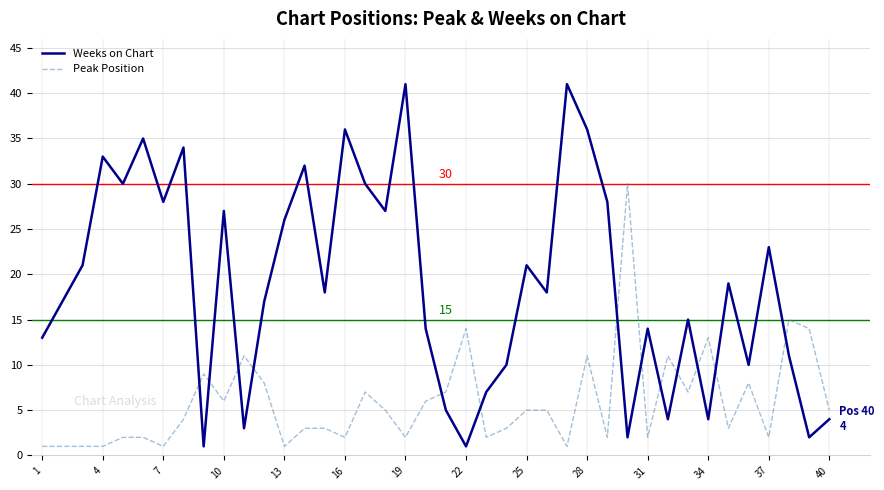

After their last crossing, which series has the higher values: Weeks on Chart or Peak Position?

Peak Position